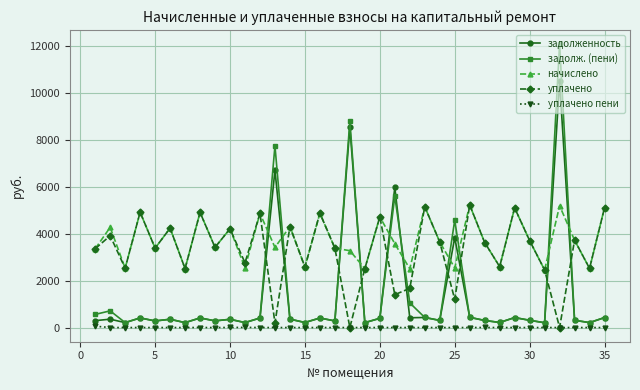

Does the chart display data point markers on the line(s)?

Yes